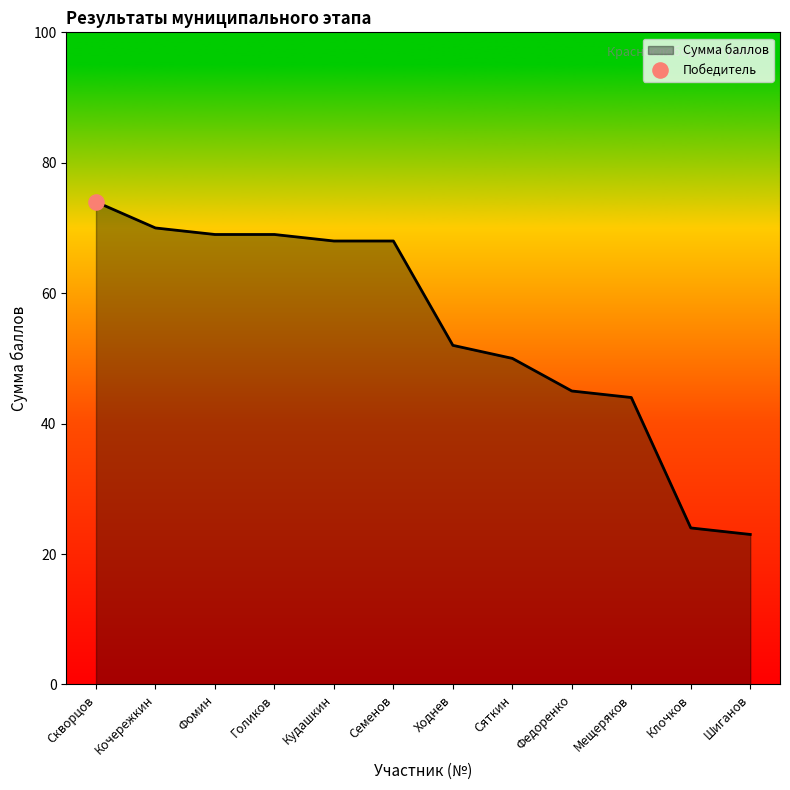

What is the change in value from Голиков to Семенов?

-1